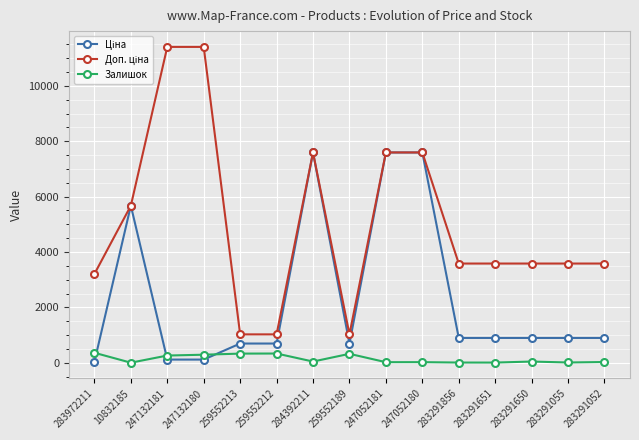

The value of Залишок at 259552212 is 333.0. True or false?

True